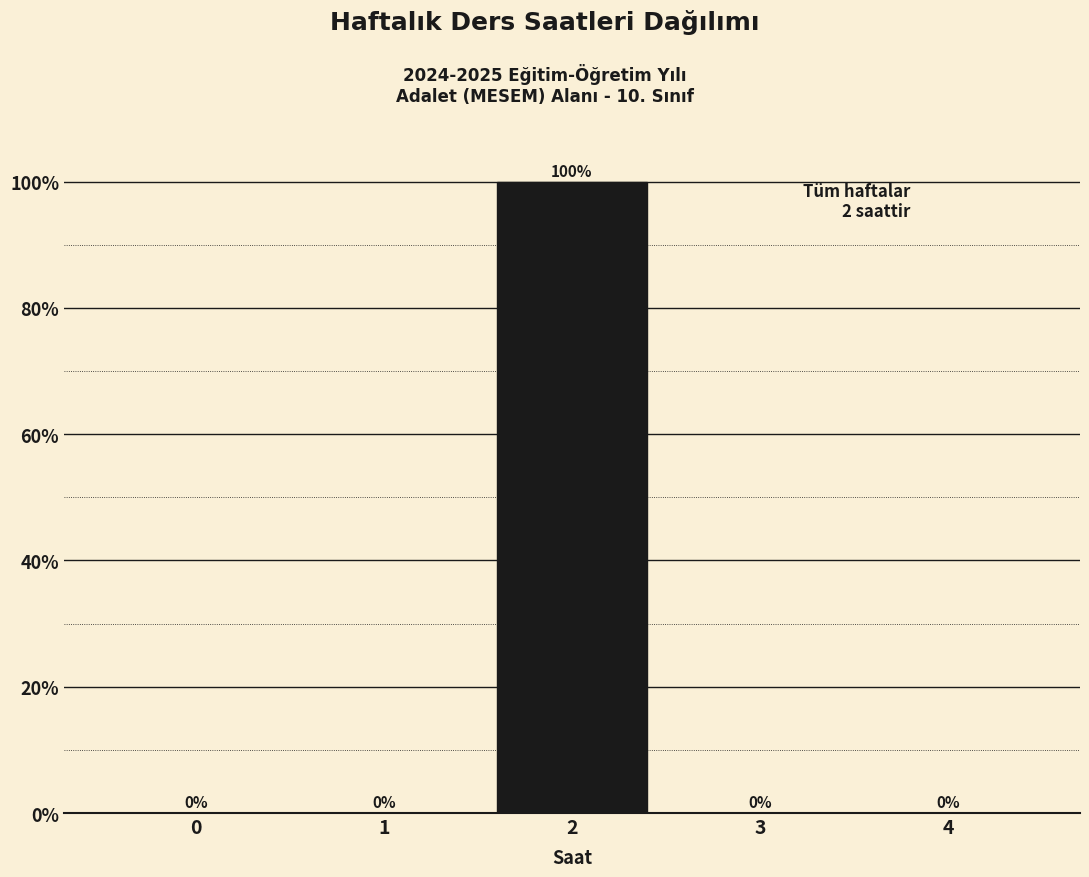

What is the sum of all values?

100